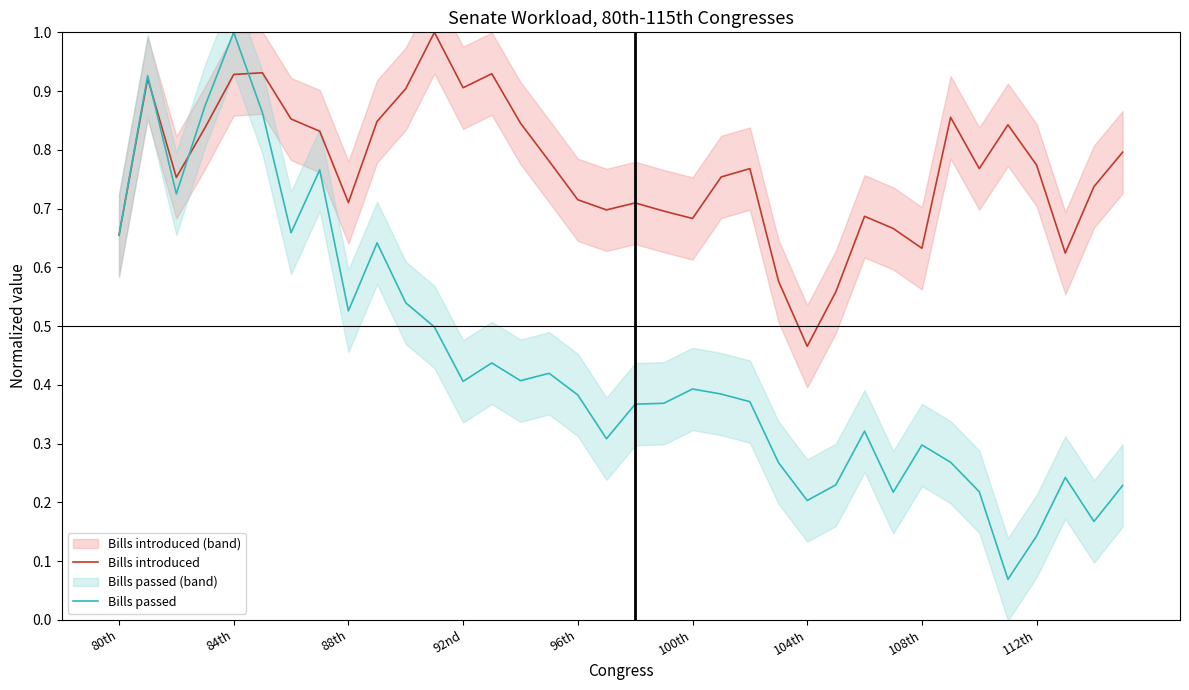

After their last crossing, which series has the higher values: Bills passed or Bills introduced?

Bills introduced